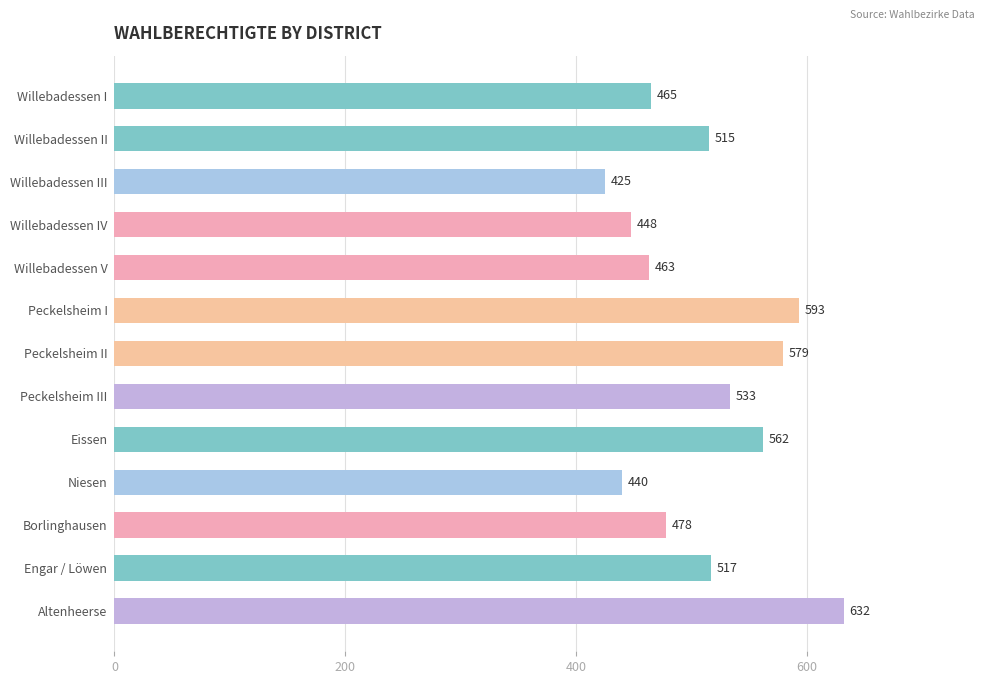

What is the label of the 5th bar from the top?

Willebadessen V